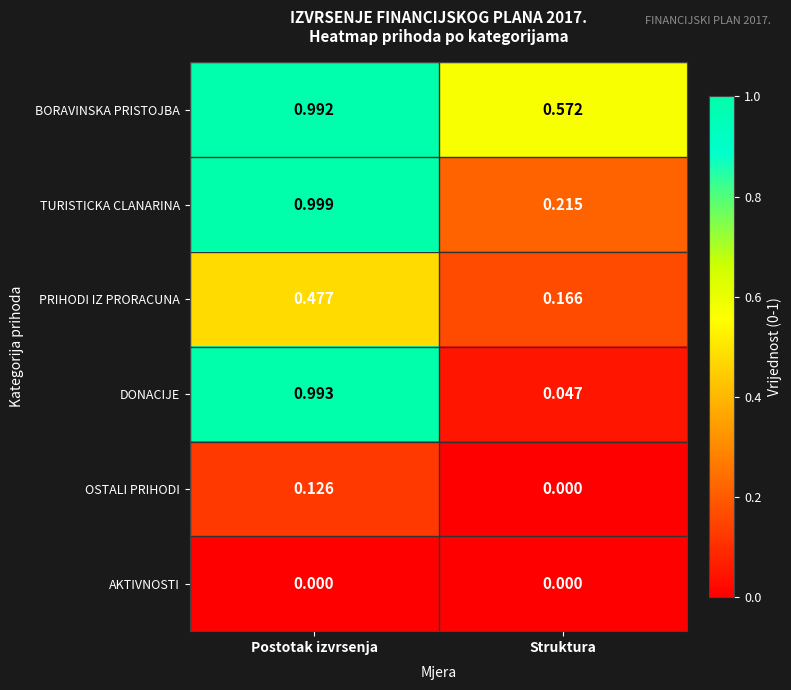

What is the total value across all series at Postotak izvrsenja?

3.6